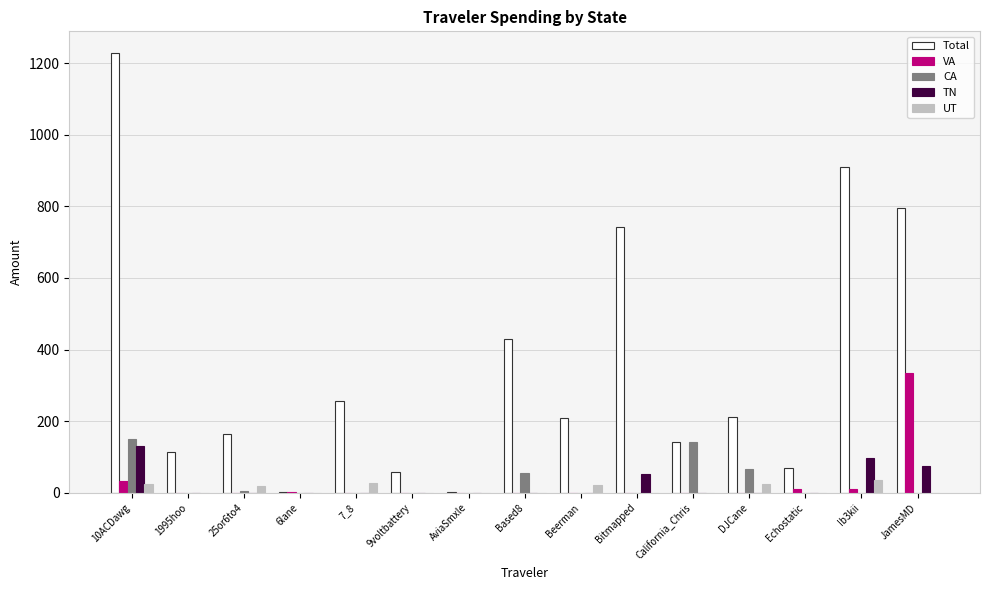

What are all the series names shown in the legend?

Total, VA, CA, TN, UT